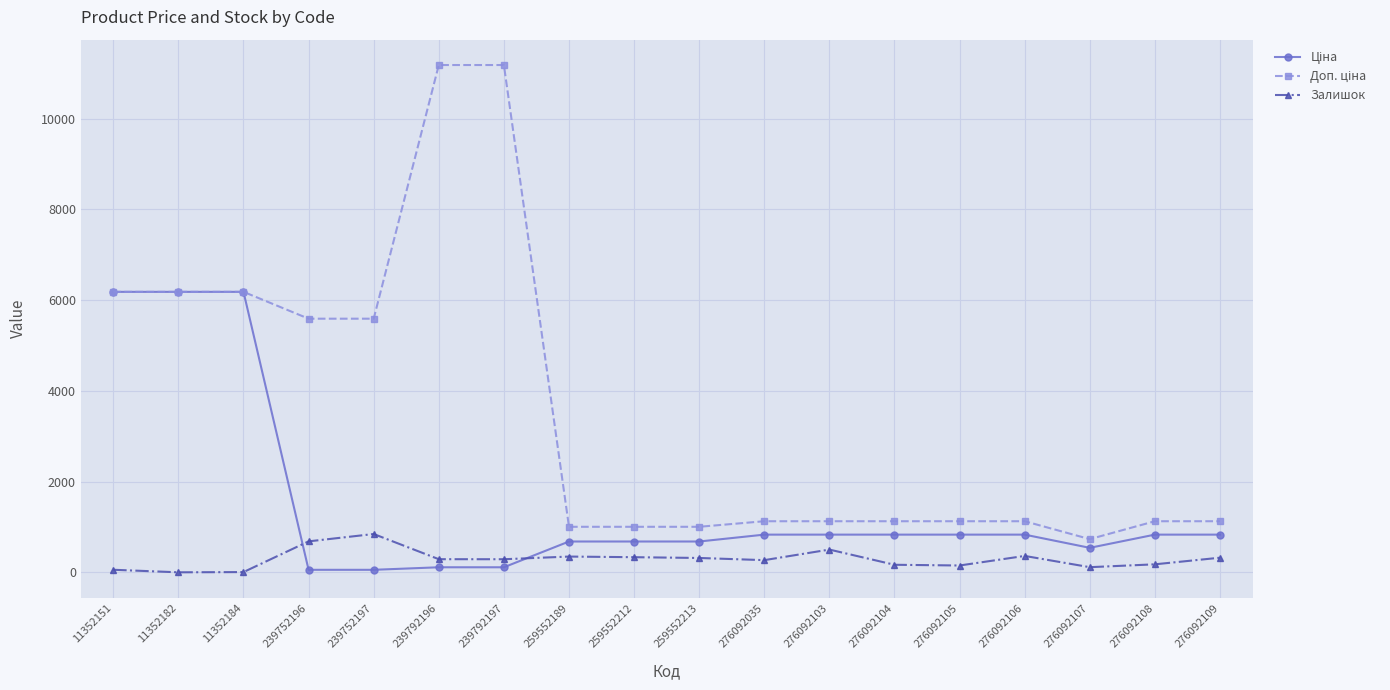

What is the value of the Залишок point at the 8th from the left?

348.0